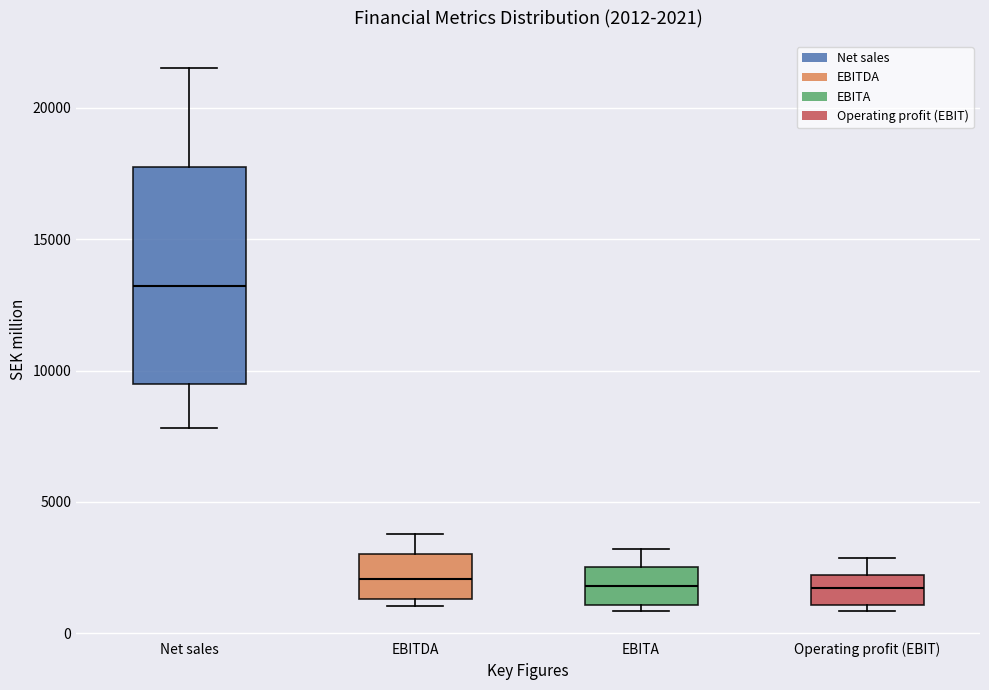

Which box is the tallest, from its lower edge to its upper edge?

Net sales